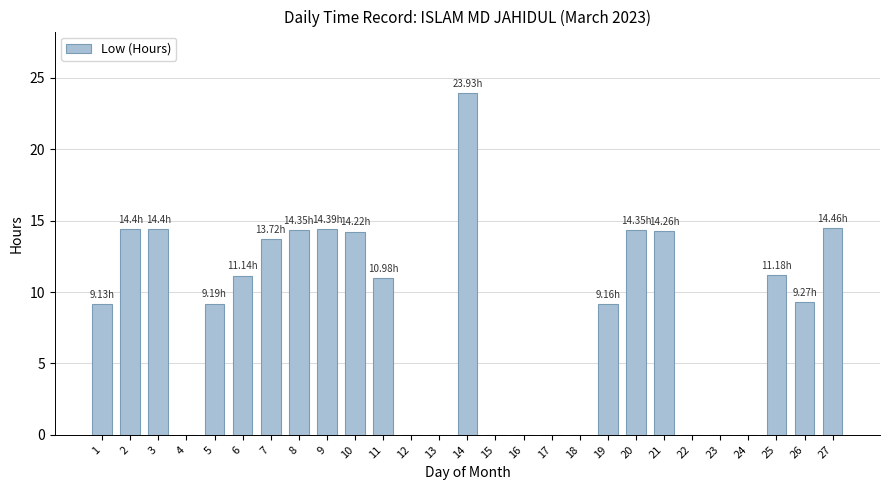

Between 7 and 17, which is larger?

7